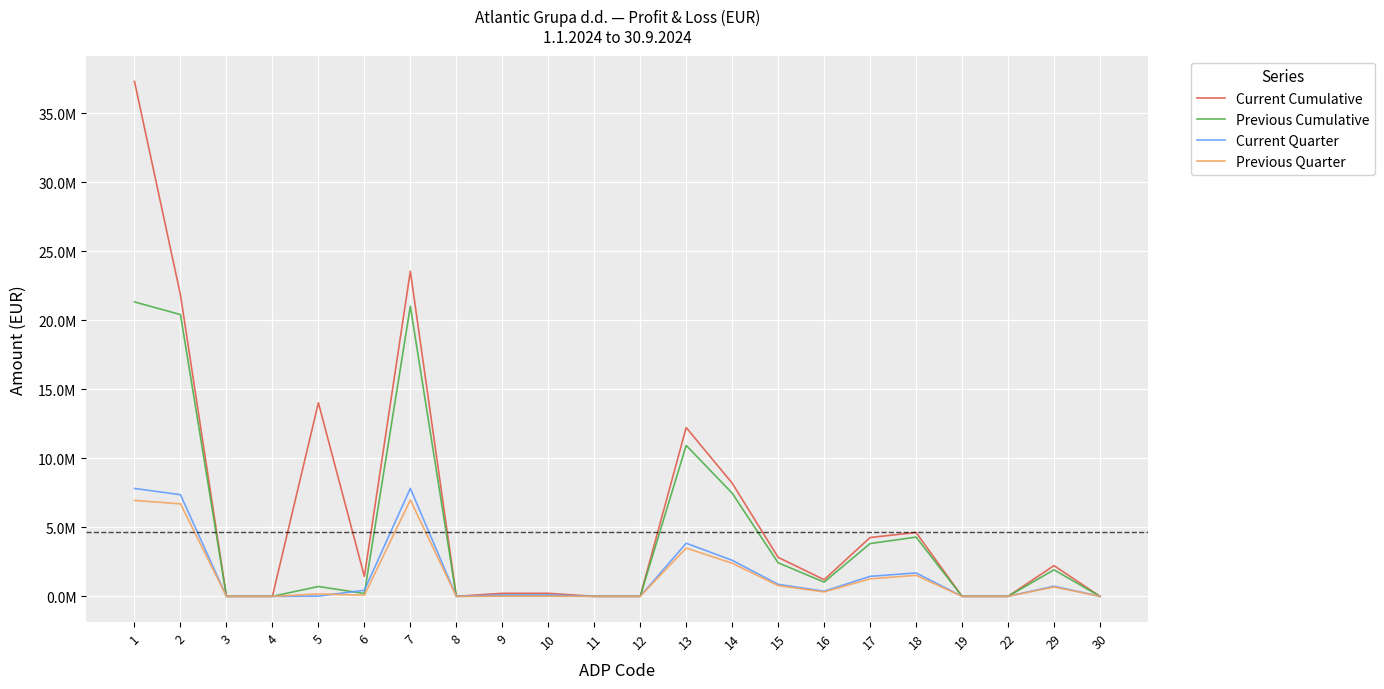

True or false: Current Cumulative and Current Quarter intersect in this chart.

False